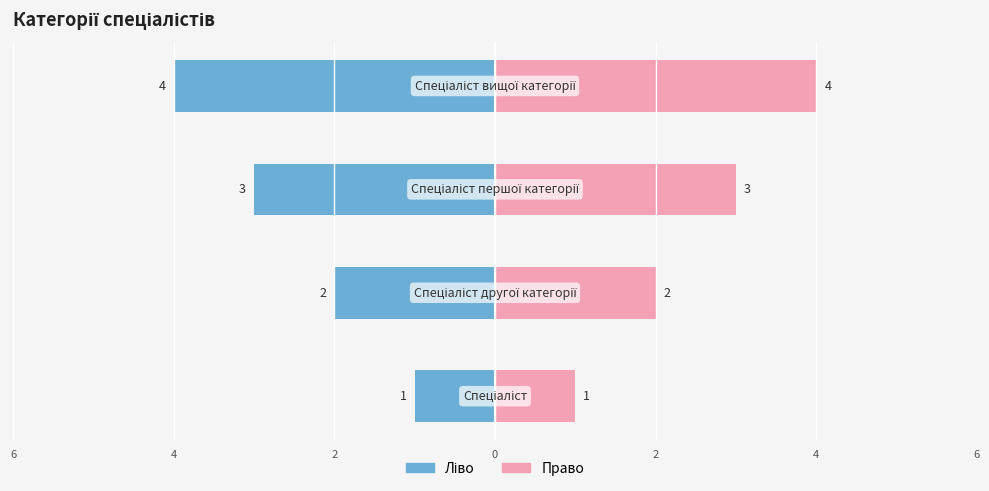

What is the value of the Ідентифікатор (право) bar at the 1st from the left?

1